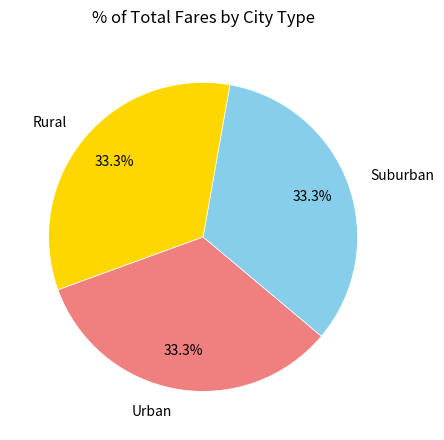

Is the sum of Suburban and Rural greater than half?

Yes